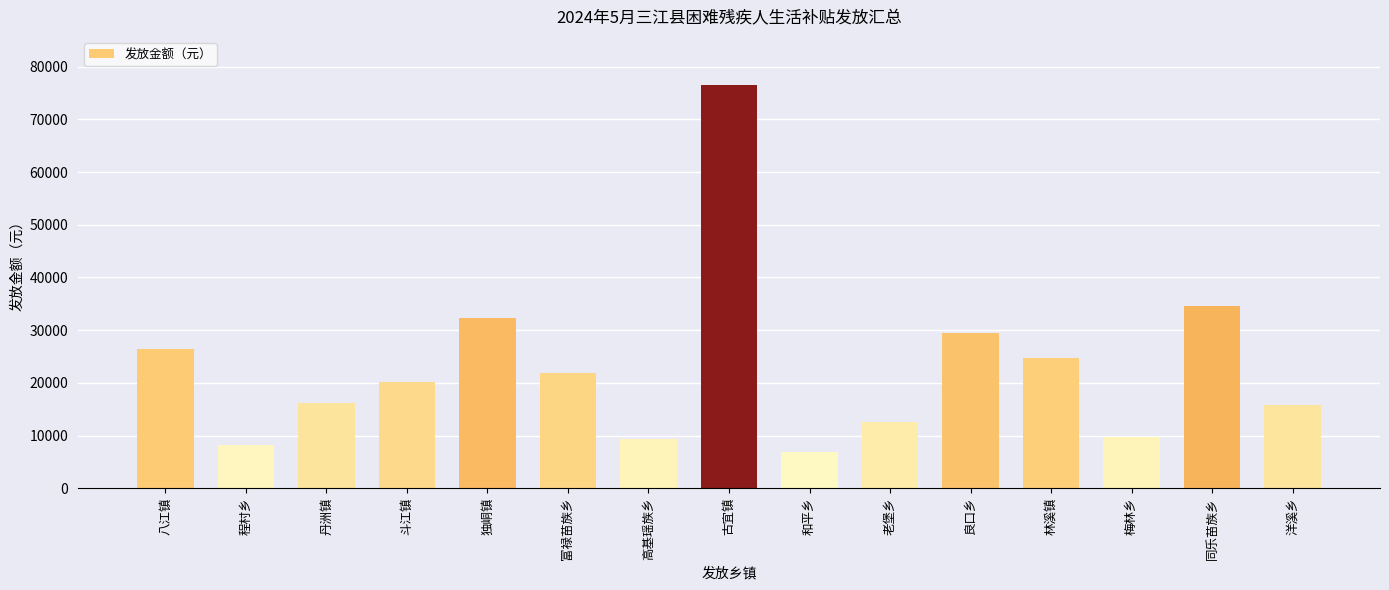

Are the bars grouped side by side (vs. stacked)?

No